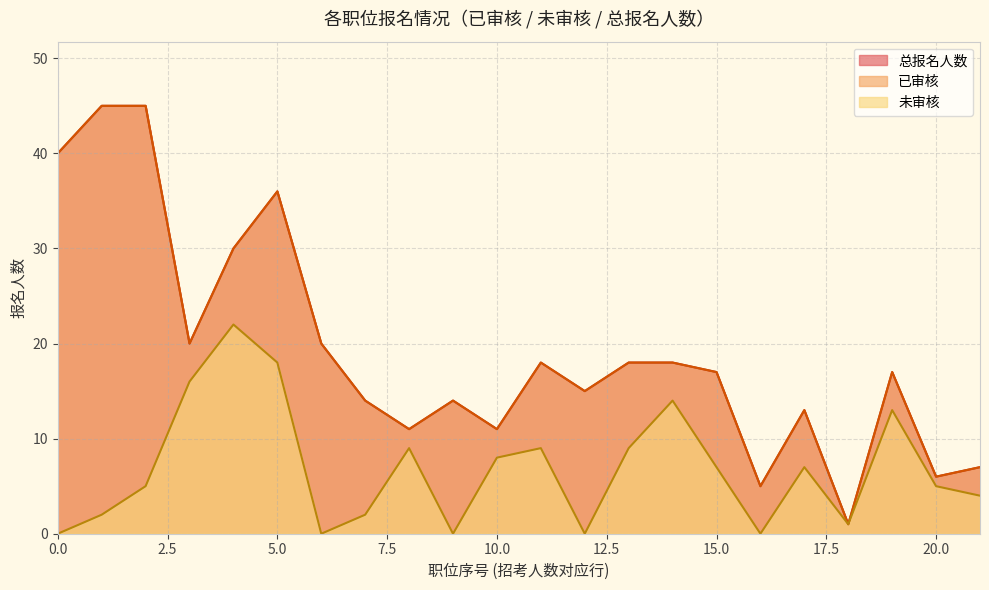

Does the chart have visible grid lines?

Yes